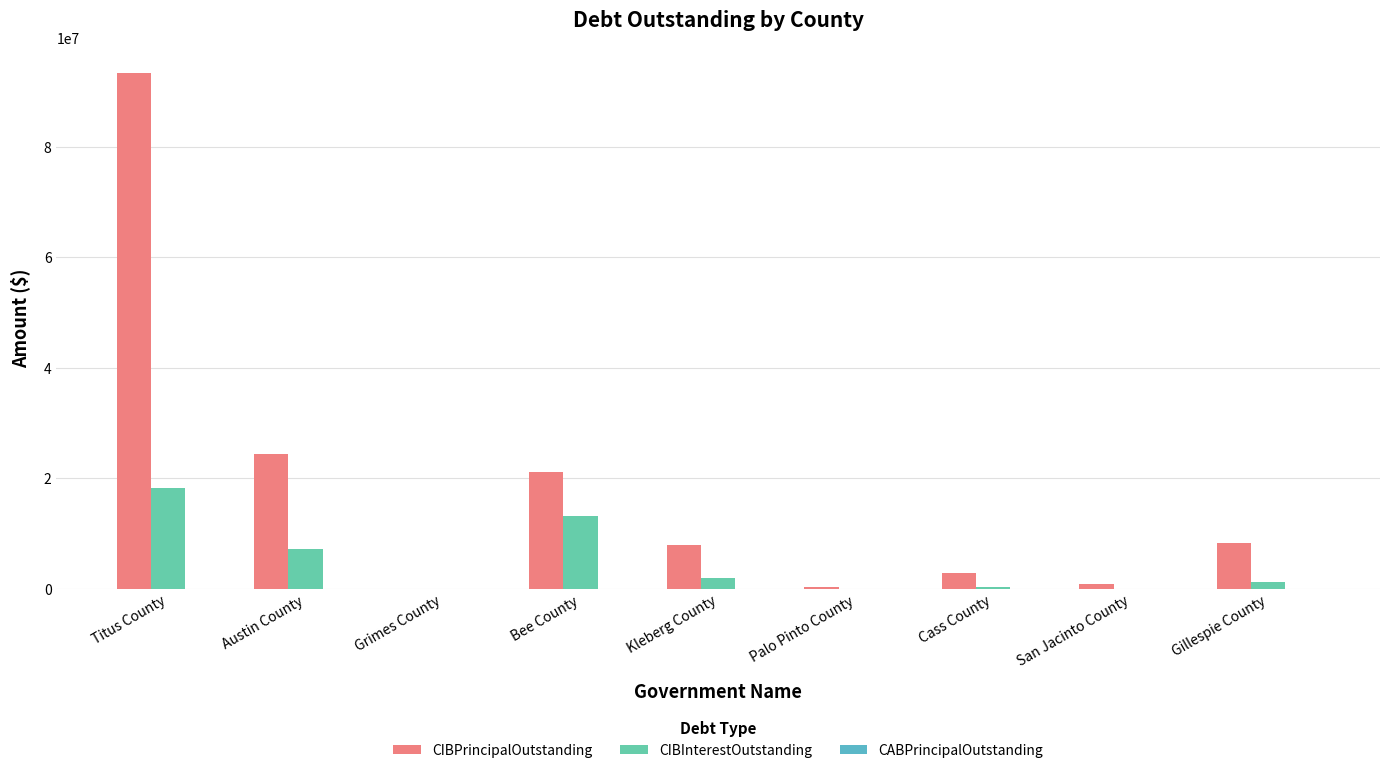

What position from the left is San Jacinto County?

8